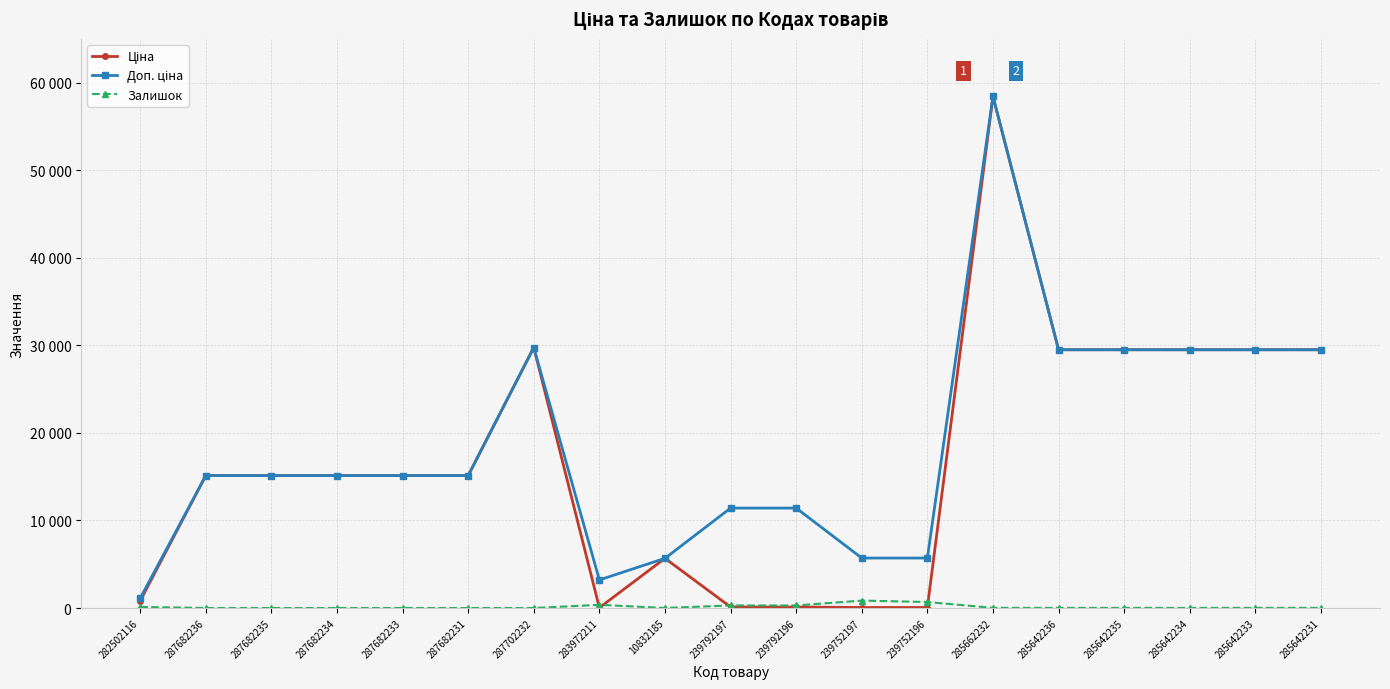

Reading left to right, list all the values displayed in this chart.

Ціна: 818.5	15120.0	15120.0	15120.0	15120.0	15120.0	29747.2	32.0	5673.8	114.1	114.1	57.0	57.0	58426.5	29491.5	29491.5	29491.5	29491.5	29491.5
Доп. ціна: 1109.2	15120.0	15120.0	15120.0	15120.0	15120.0	29747.2	3205.0	5673.8	11410.0	11410.0	5705.0	5705.0	58426.5	29491.5	29491.5	29491.5	29491.5	29491.5
Залишок: 125.0	0.0	0.0	0.0	0.0	0.0	0.0	360.0	4.0	289.0	290.0	845.0	683.0	14.0	14.0	13.0	9.0	16.0	11.0